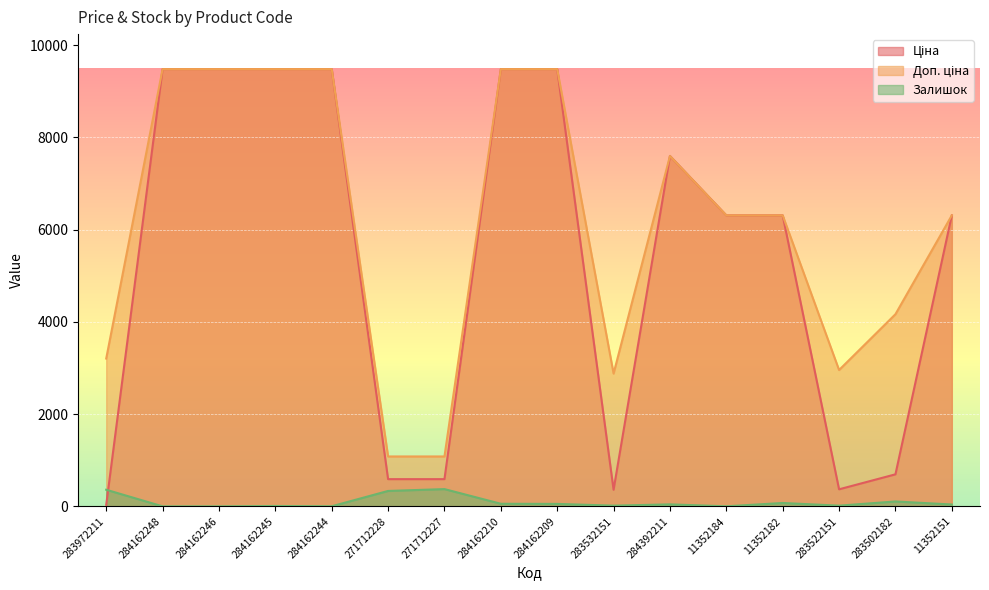

True or false: Доп. ціна has a value of 1242.8 at 283972211.

False